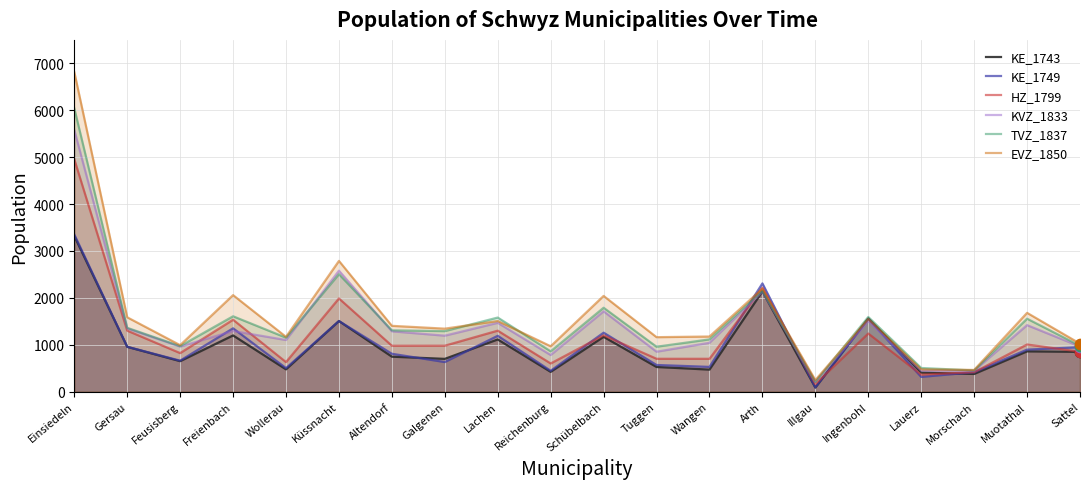

Which series reaches the maximum Y coordinate?

EVZ_1850